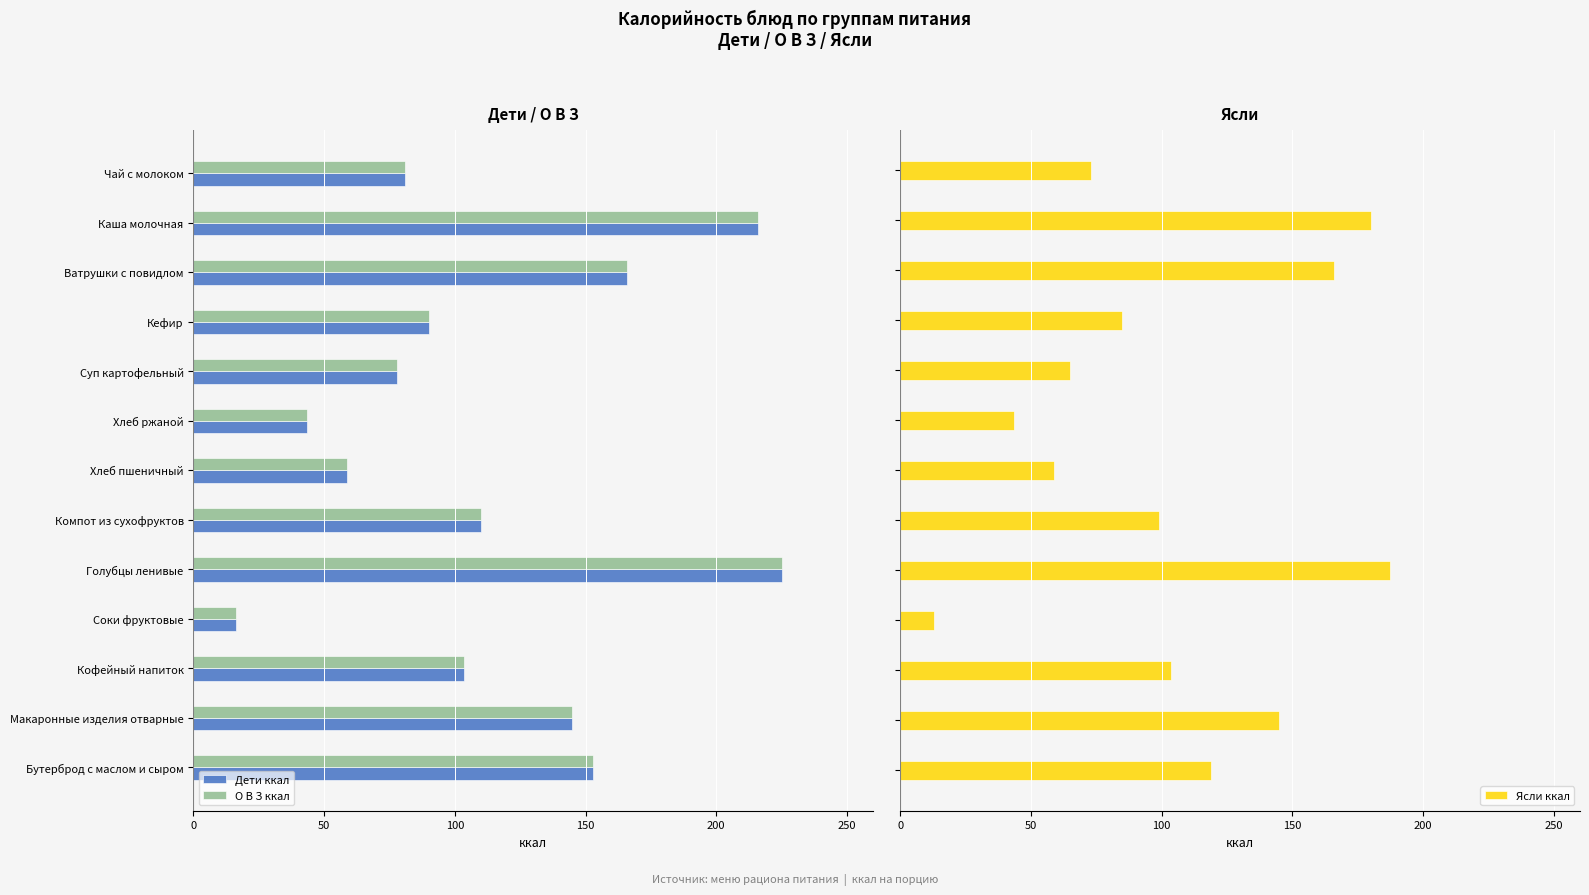

What is the highest value of the Ясли ккал series?

187.5